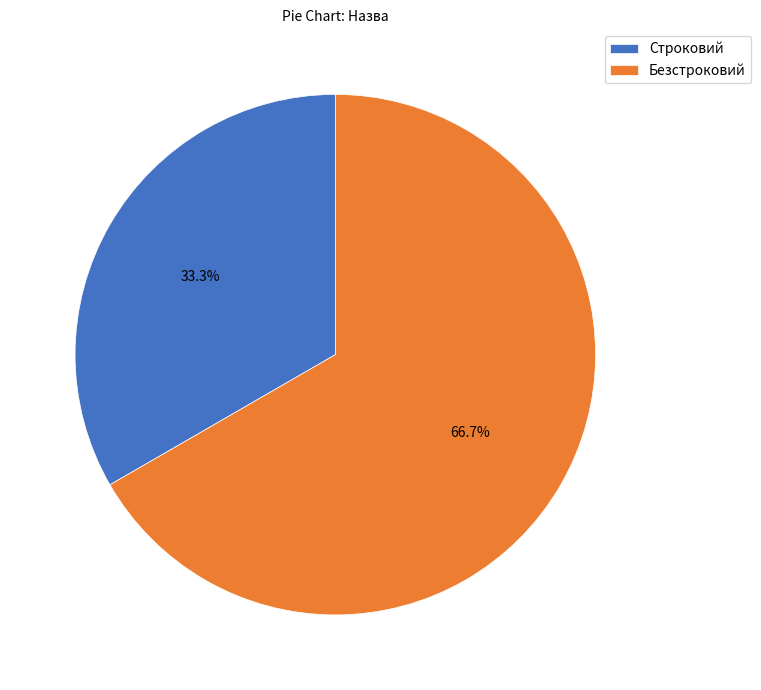

Which category has the biggest portion of the pie?

Безстроковий